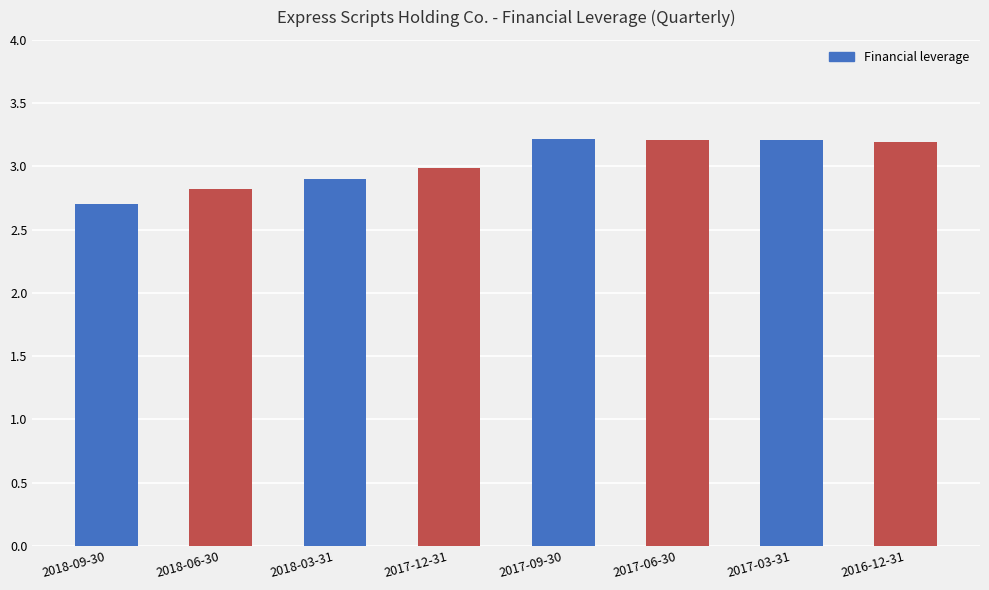

What is the change in value from 2018-09-30 to 2017-12-31?

+0.3